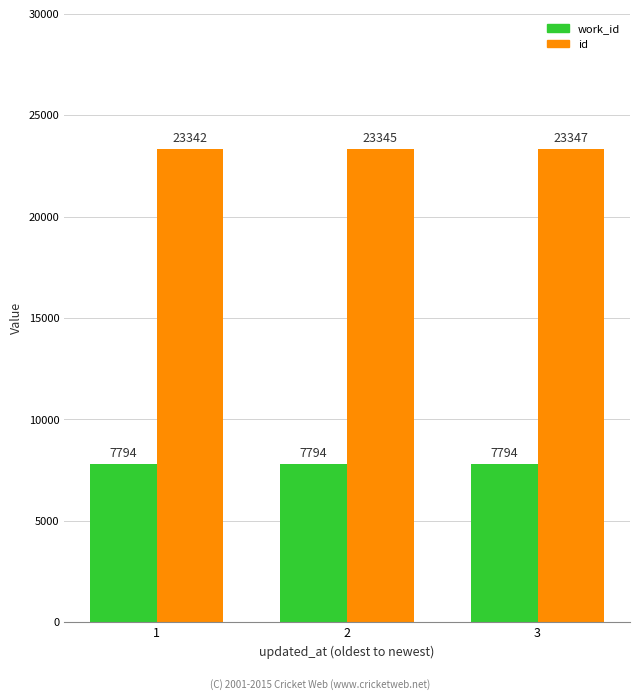

At which label is id closest to 23344?

2